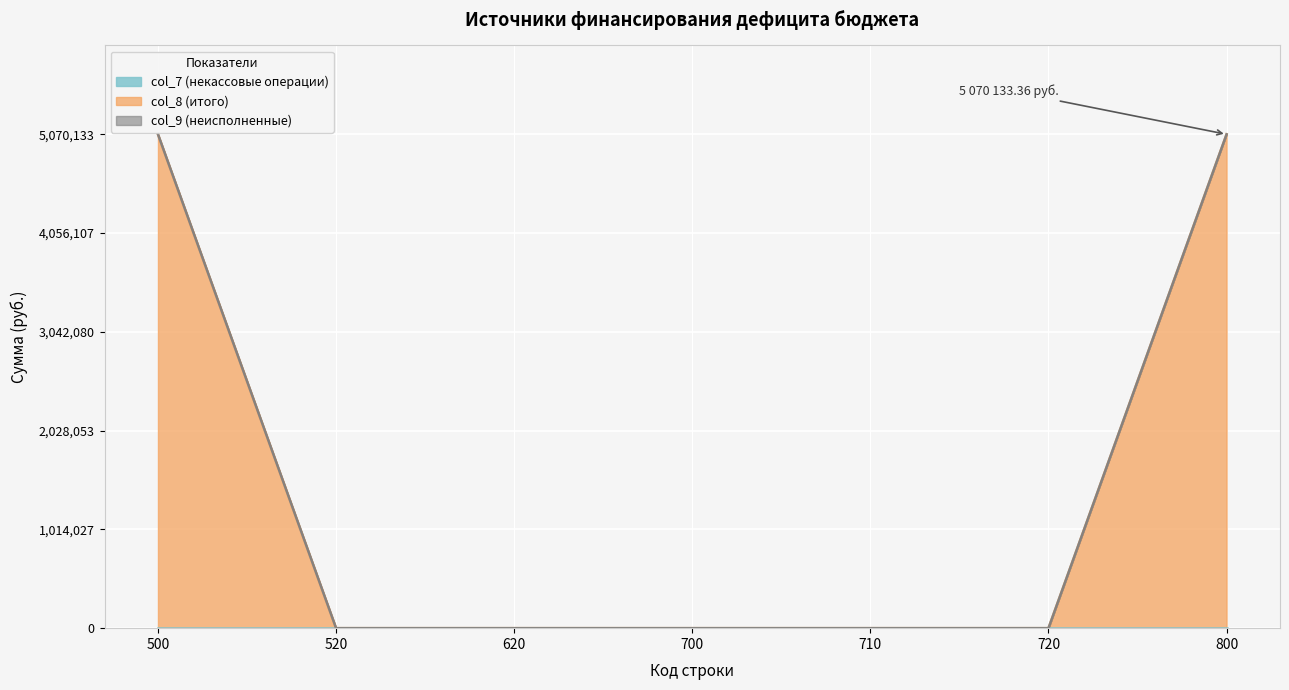

What is the total value across all series at 500?

5070133.4